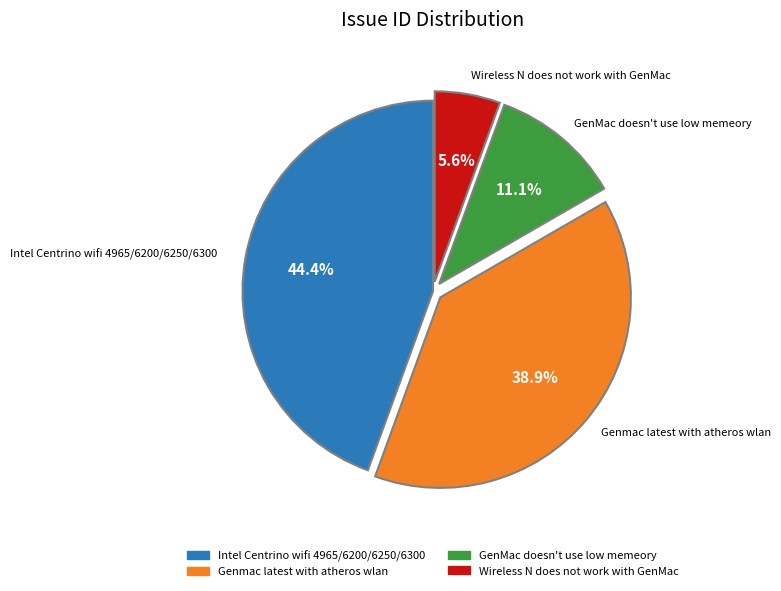

To the nearest percent, what is the average slice percentage?

25%